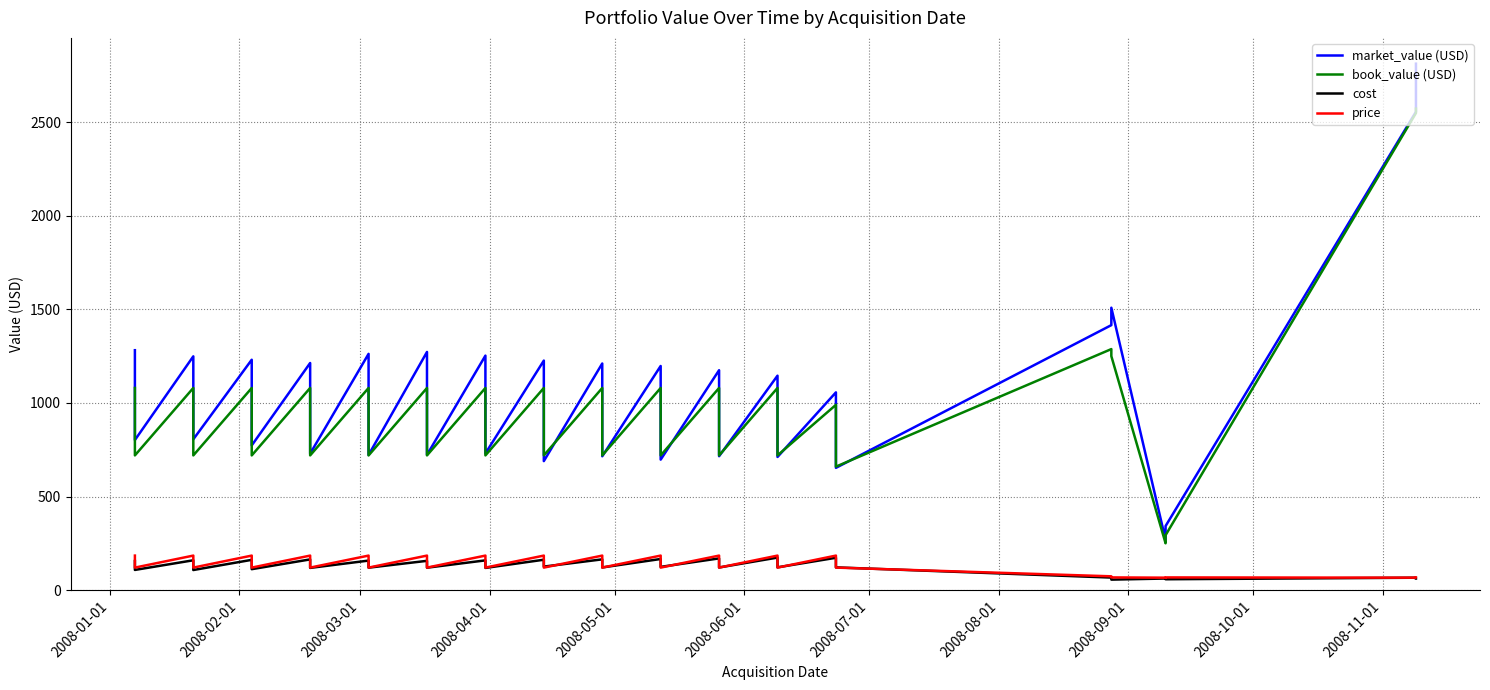

How many intersections are there between book_value (USD) and market_value (USD)?

12